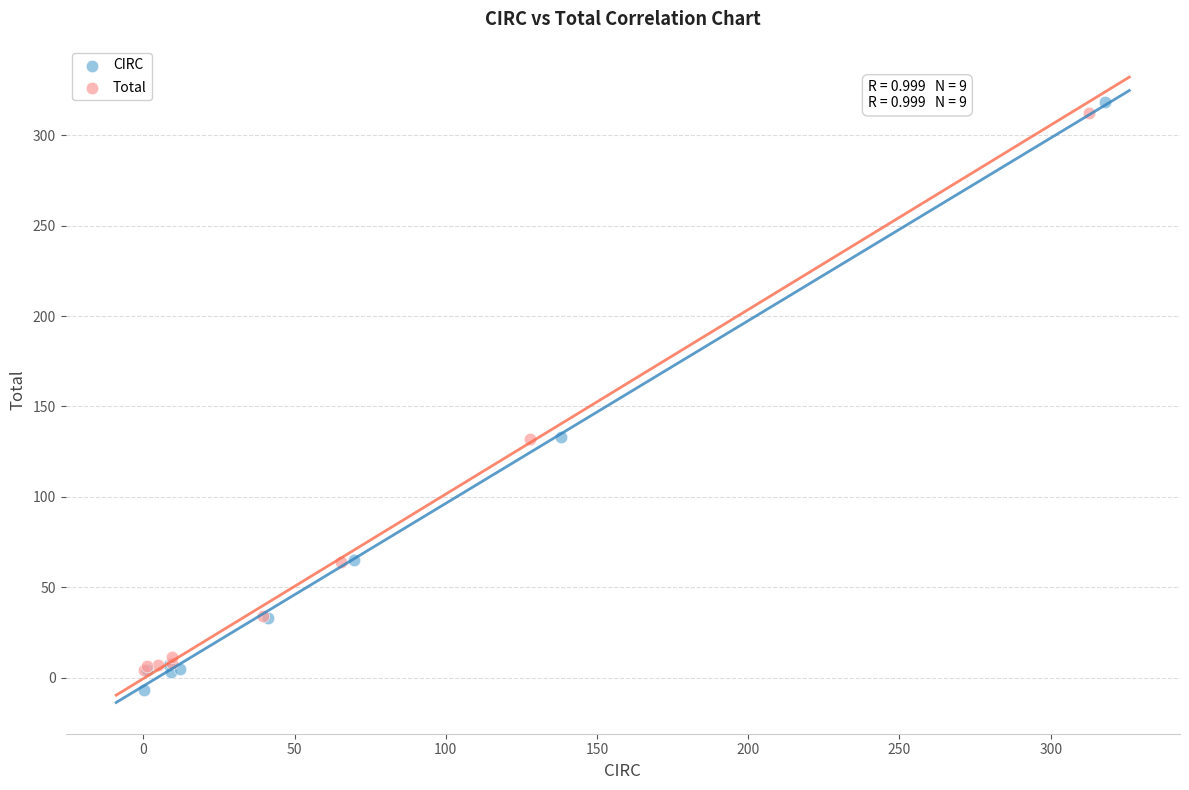

Which series has the widest spread of Y values?

CIRC